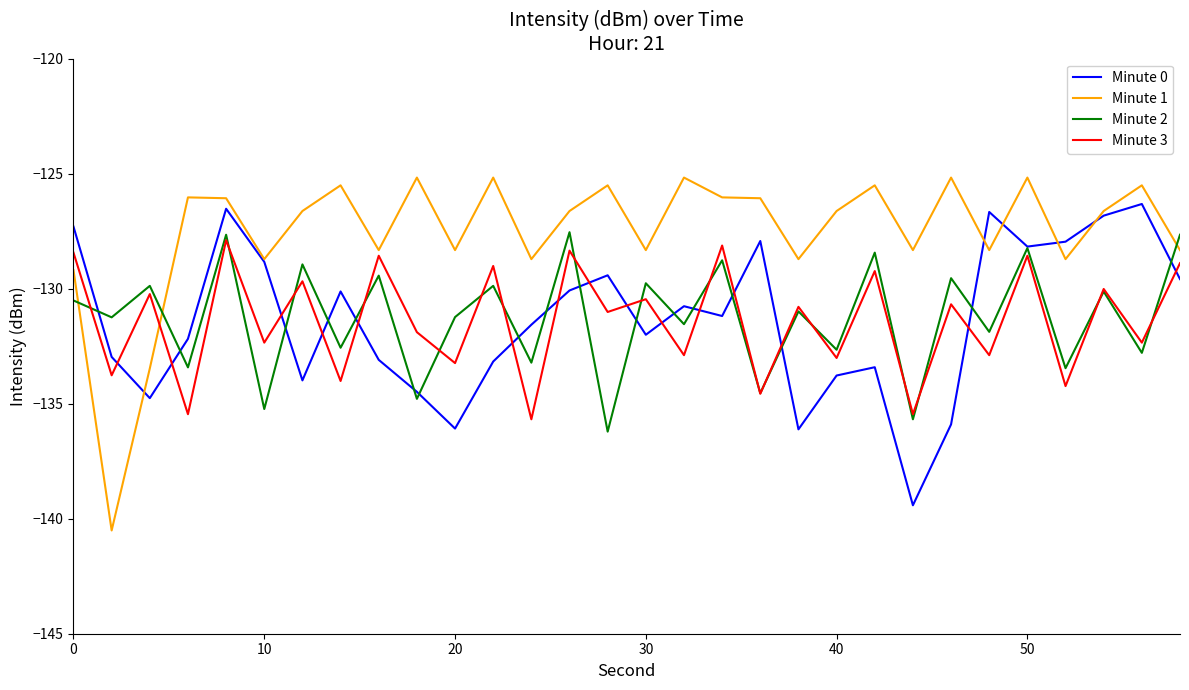

After their last crossing, which series has the higher values: Minute 2 or Minute 1?

Minute 2